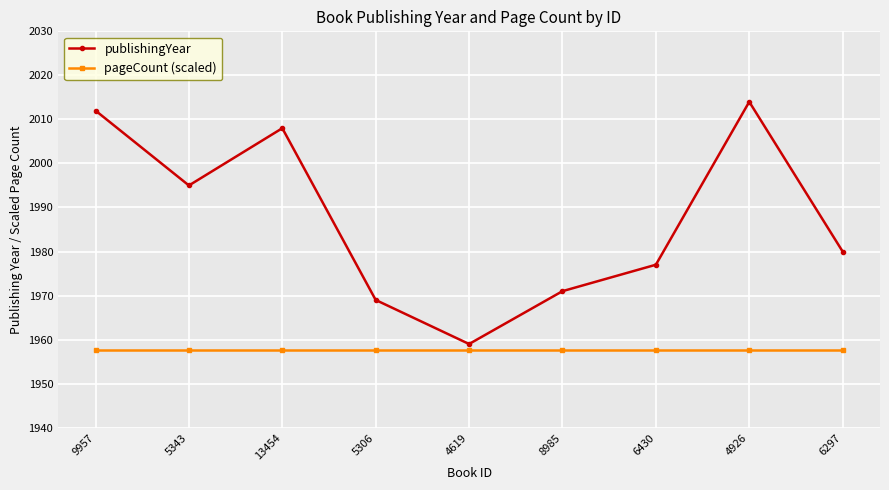

The value of pageCount (scaled) at 9957 is 923.1. True or false?

False